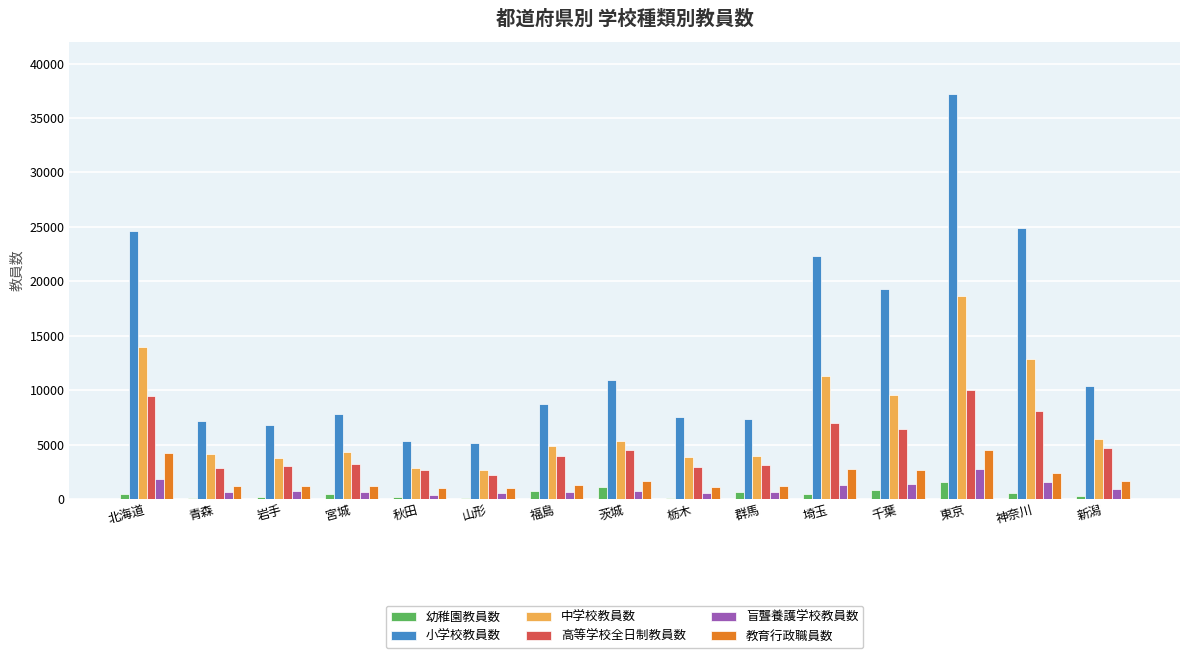

The value of 教育行政職員数 at 神奈川 is 2368. True or false?

True